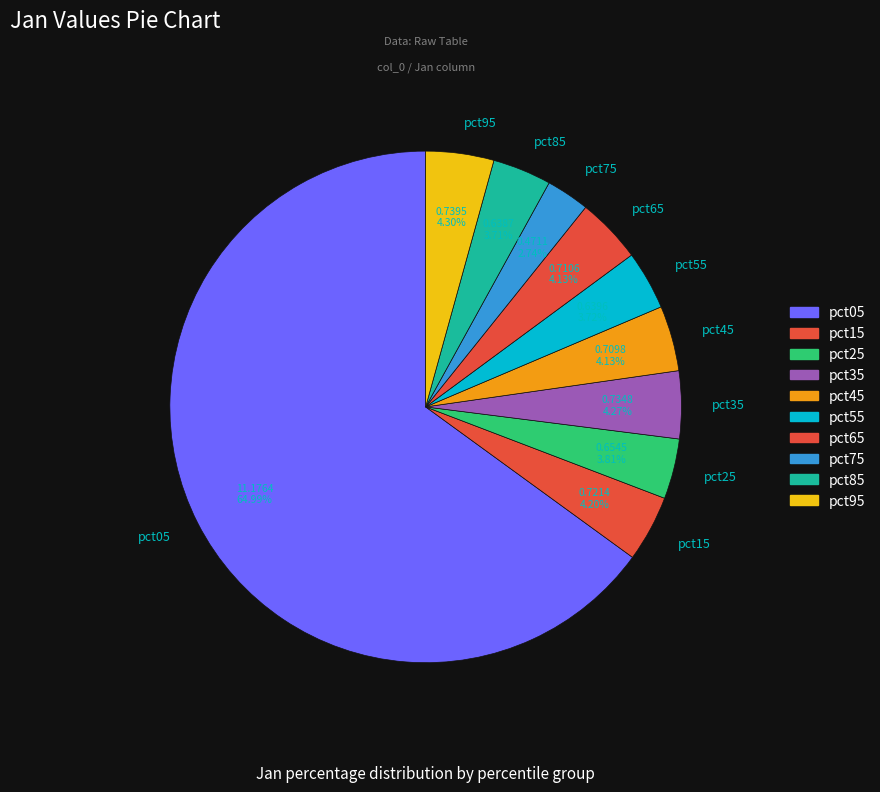

What is the largest slice in the pie chart?

pct05